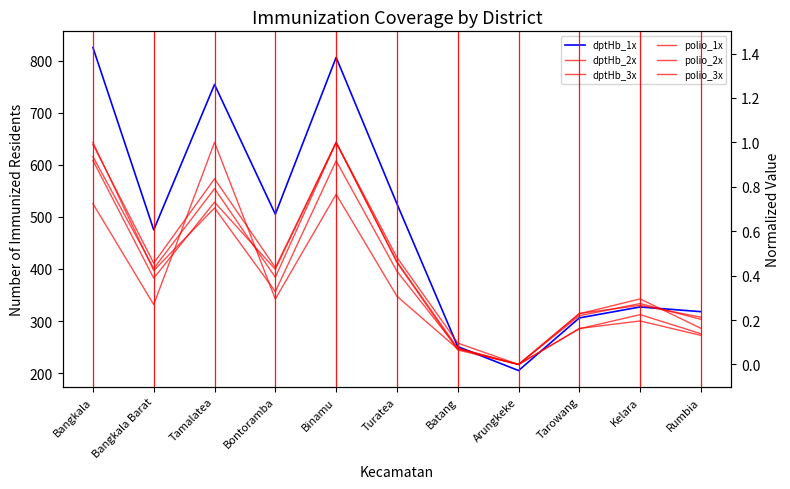

At which category is the sum across all series the highest?

Bangkala